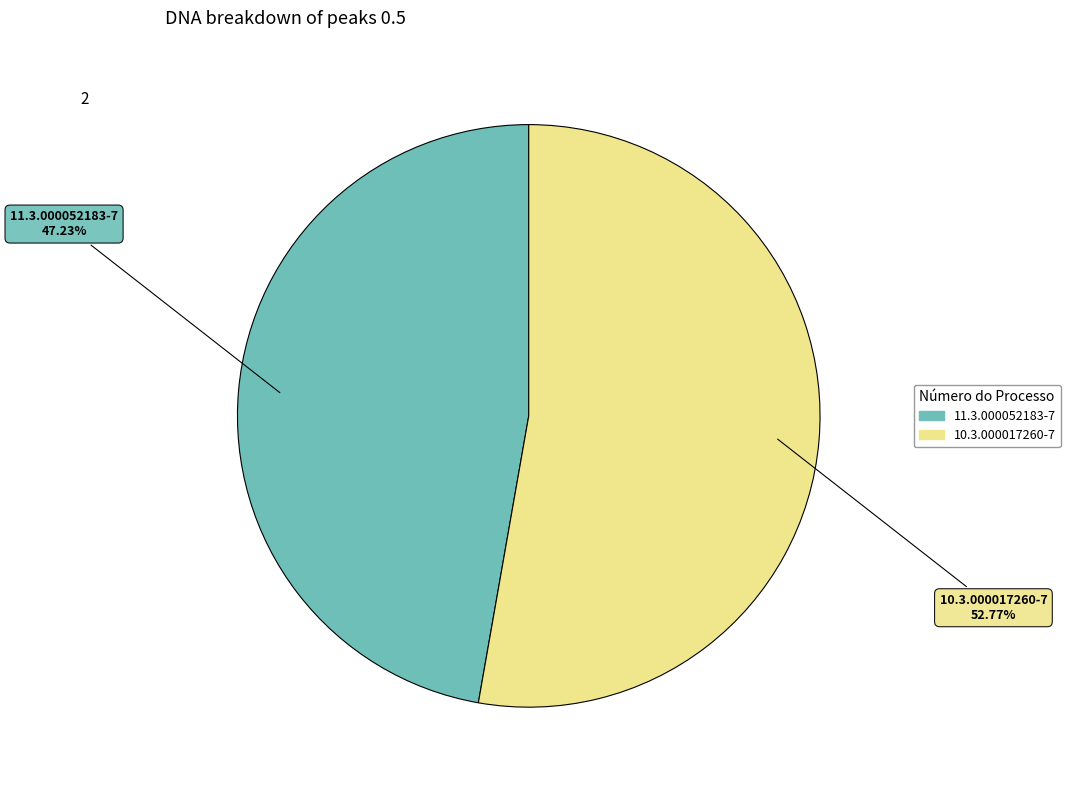

The 11.3.000052183-7 slice represents 47% of the pie. True or false?

True